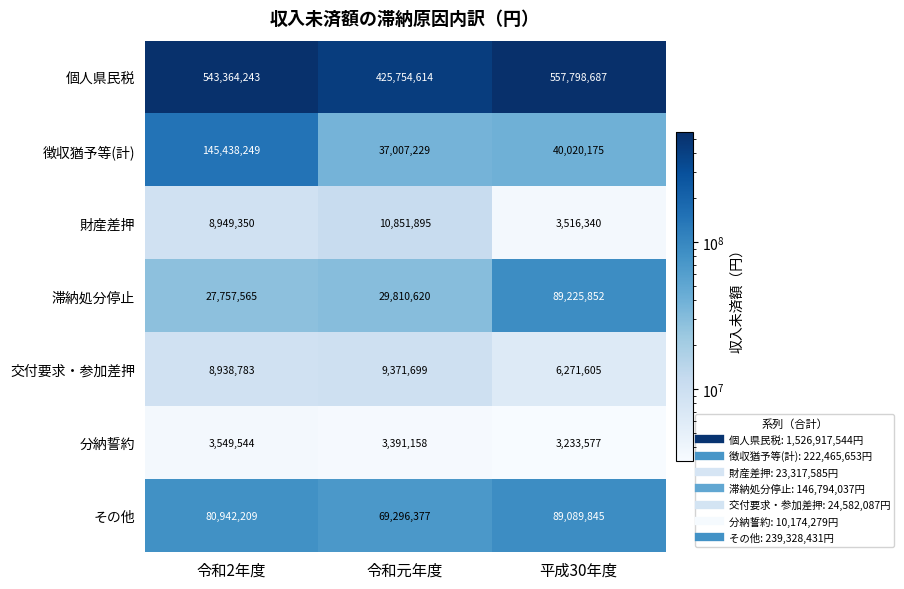

The 滞納処分停止 series shows 39196704 at 平成30年度. True or false?

False